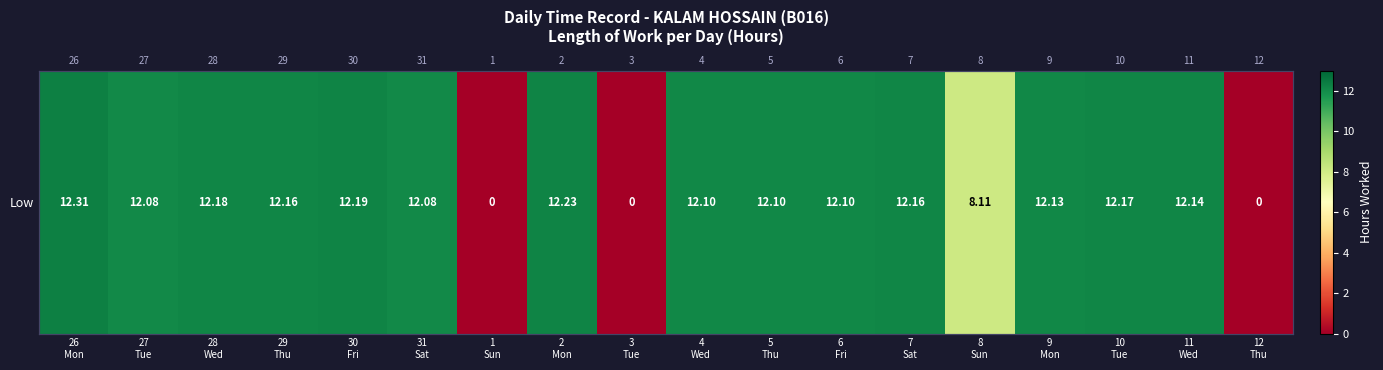

What is the sum of all values?

178.2